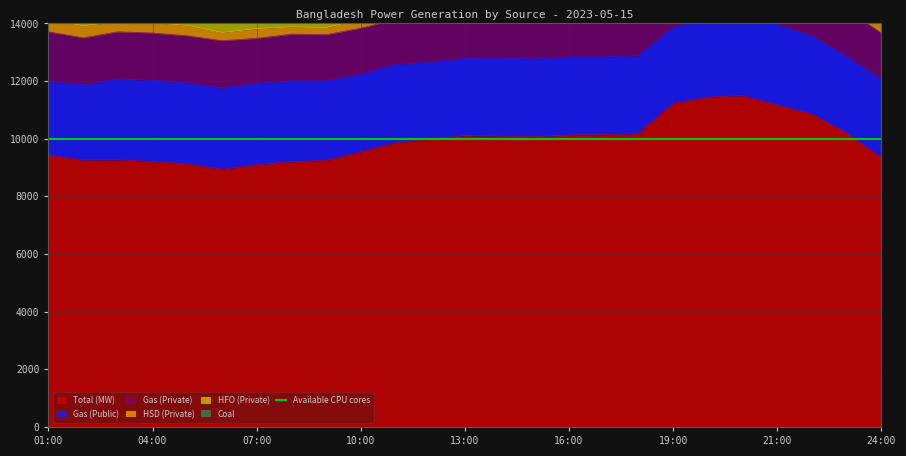

Is it true that HFO (Private) equals 1284 at 07:00?

False